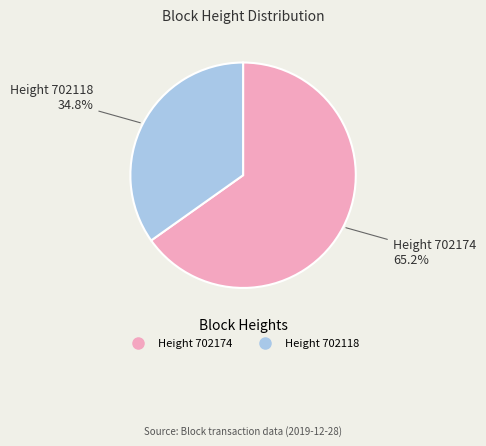

Is there any slice that represents more than half of the pie?

Yes